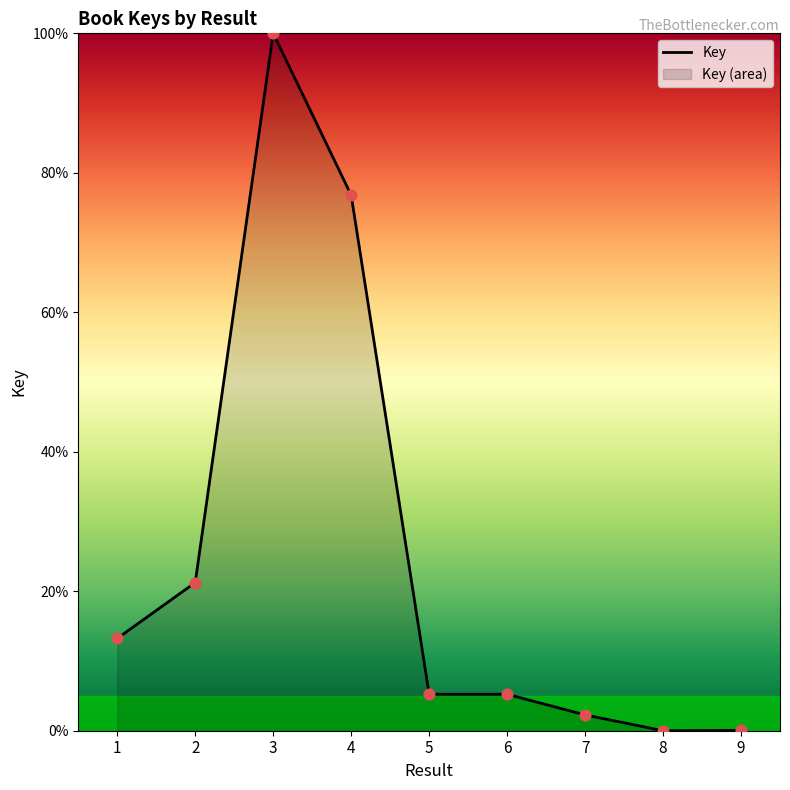

Between 4 and 2, which is larger?

4